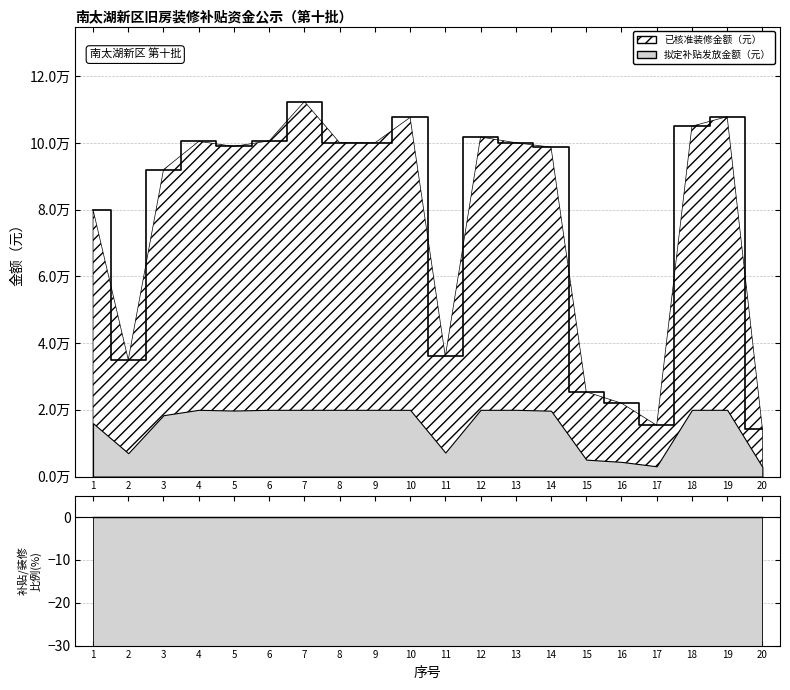

The value at 17 is 15359.1. True or false?

True